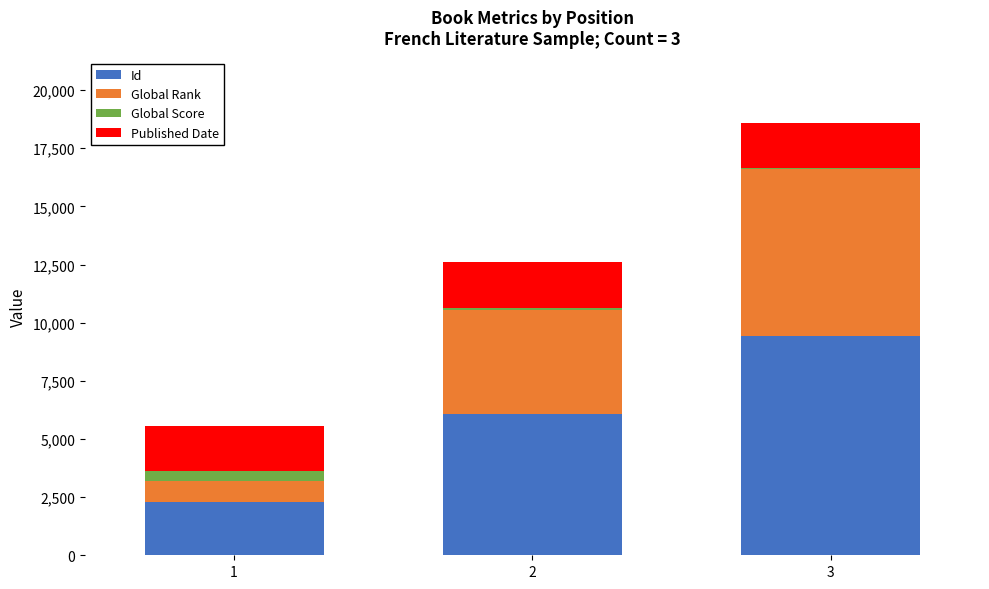

The value of Id at 3 is 9415. True or false?

True